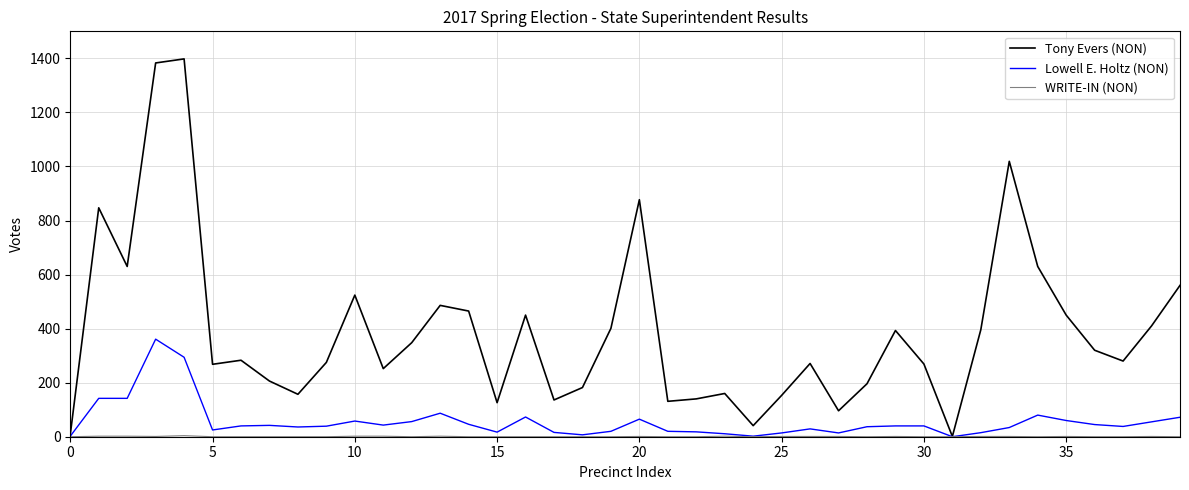

True or false: Lowell E. Holtz (NON) has more than 0 points higher than both neighbors.

True